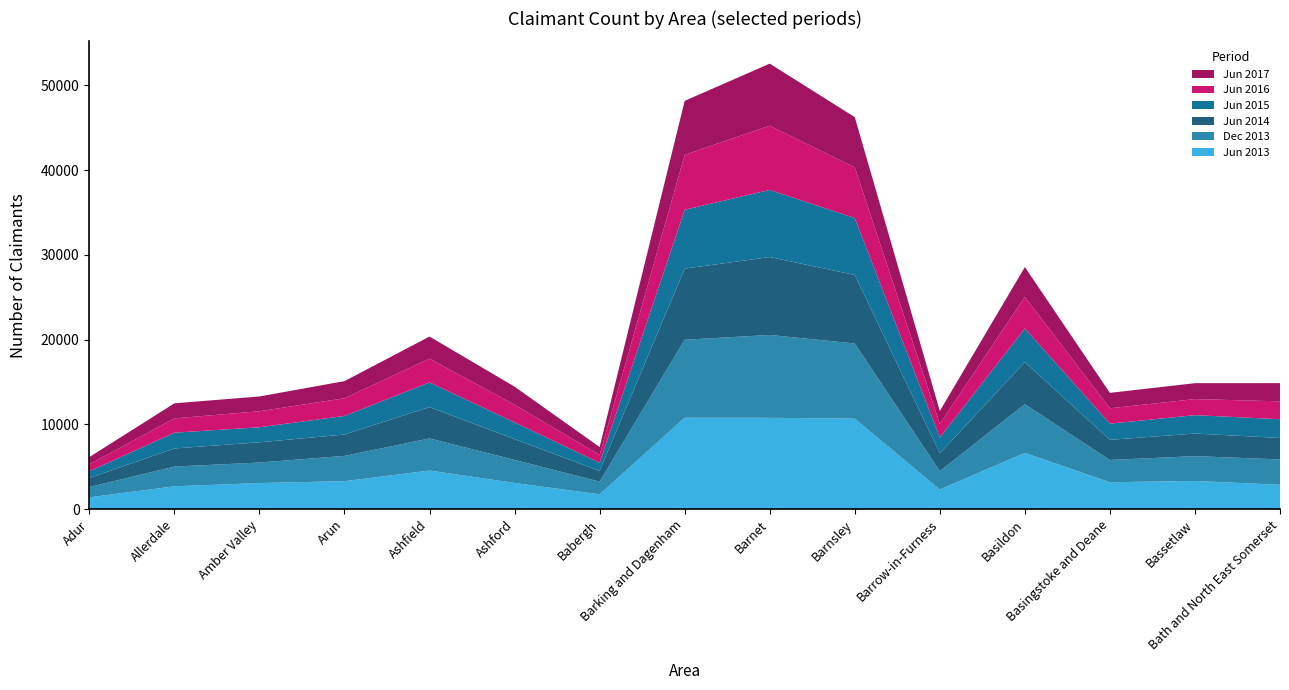

Reading right to left, transcribe all the data shown in this chart.

Jun 2013: 2879	3329	3173	6643	2318	10680	10778	10791	1748	3094	4559	3302	3081	2697	1393
Dec 2013: 2989	2927	2631	5744	2162	8874	9779	9201	1501	2715	3787	2984	2419	2327	1217
Jun 2014: 2531	2668	2377	4959	2113	8087	9196	8393	1263	2448	3701	2522	2389	2137	1064
Jun 2015: 2214	2169	1909	3973	1878	6718	7922	6946	960	1985	2909	2193	1775	1863	797
Jun 2016: 2110	1896	1813	3728	1598	5979	7578	6486	927	2079	2810	2084	1891	1685	821
Jun 2017: 2149	1878	1821	3524	1519	5927	7328	6369	931	2133	2605	2025	1743	1781	855